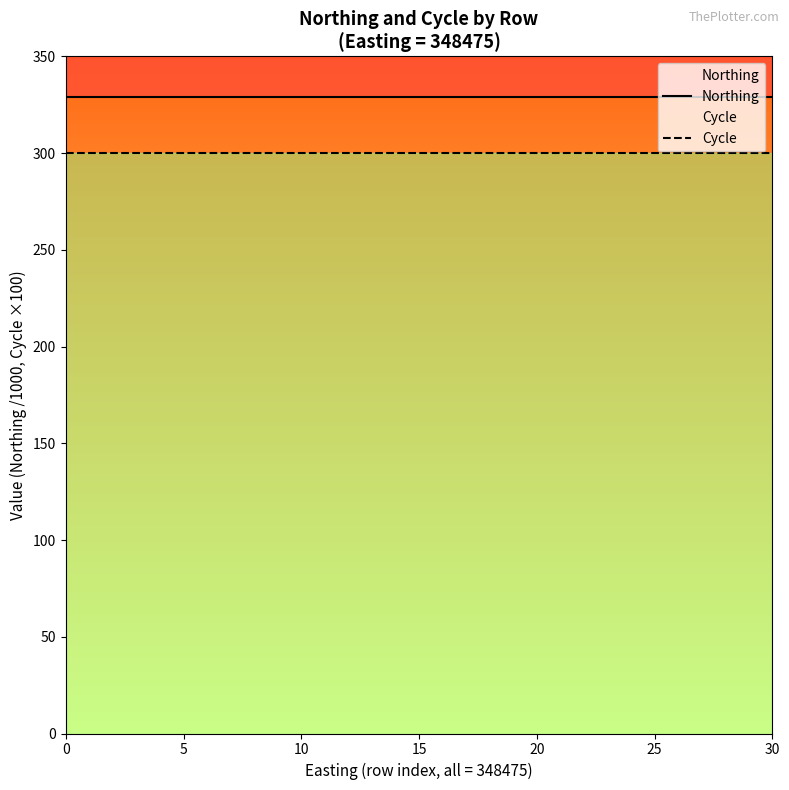

Is it true that Northing equals 488.6 at 16?

False